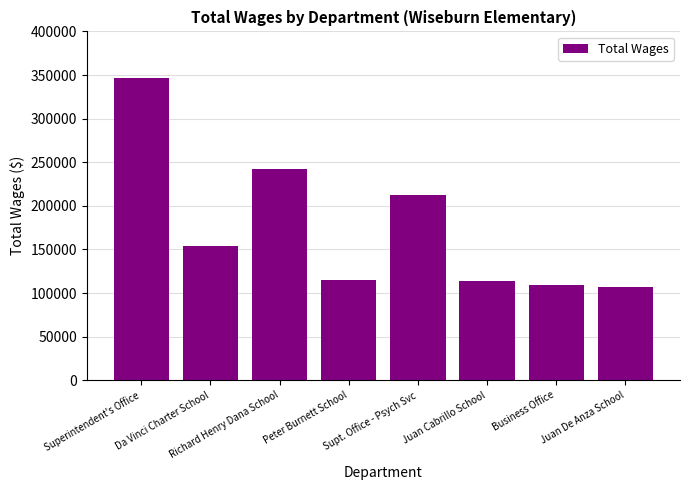

What is the difference between the values at Peter Burnett School and Business Office?

5755.9